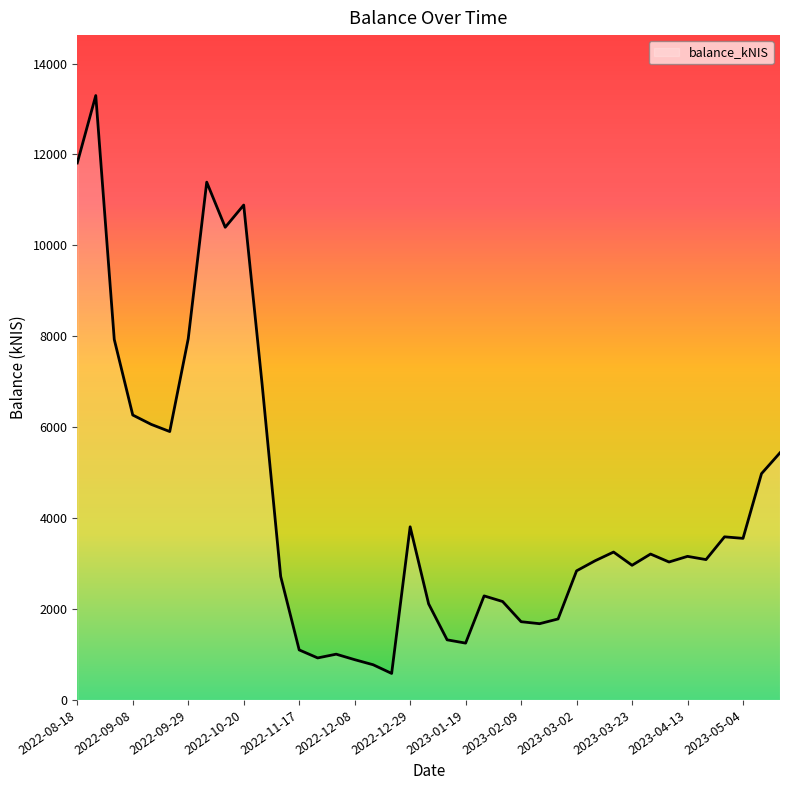

What is the difference between the maximum and minimum values?

12712.5